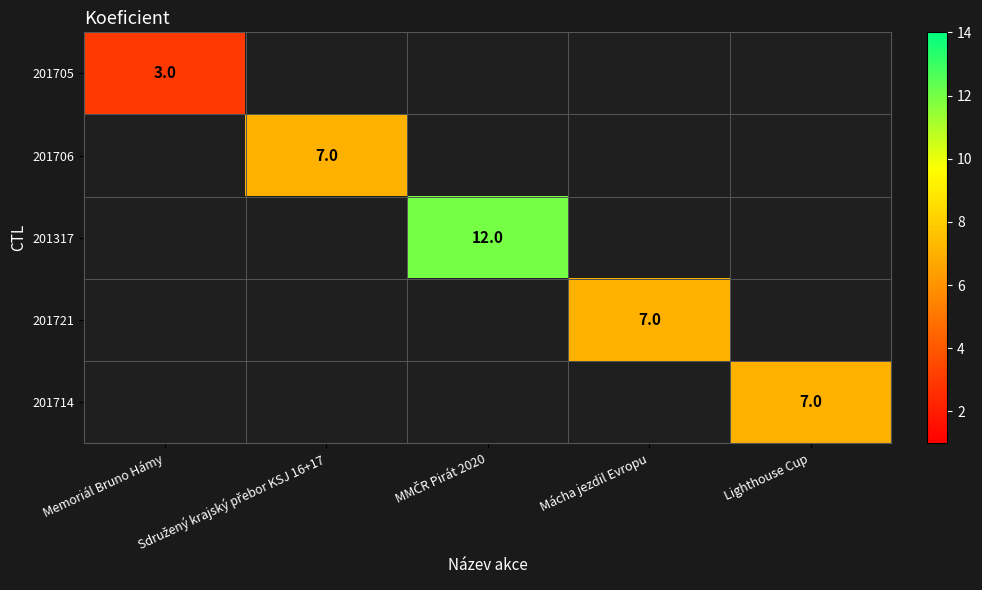

Is the value of 201721 at Memoriál Bruno Hámy greater than the value of 201317 at MMČR Pirát 2020?

No